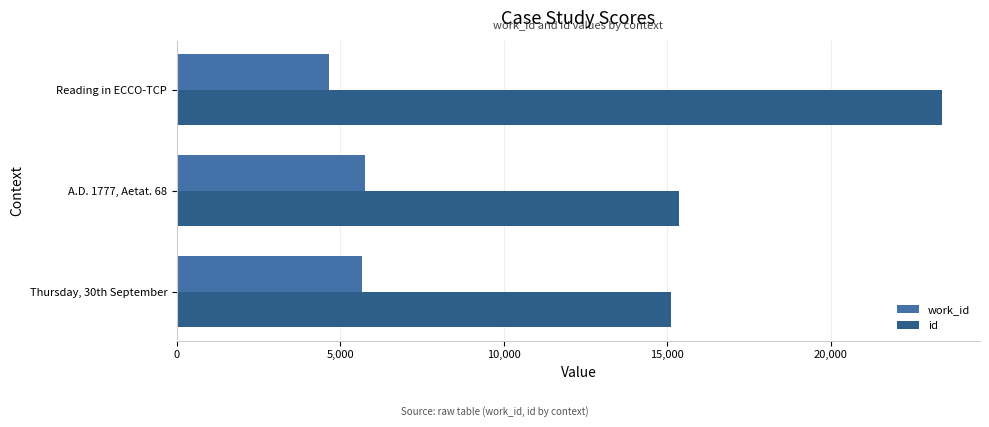

Which series has the widest spread of values?

id